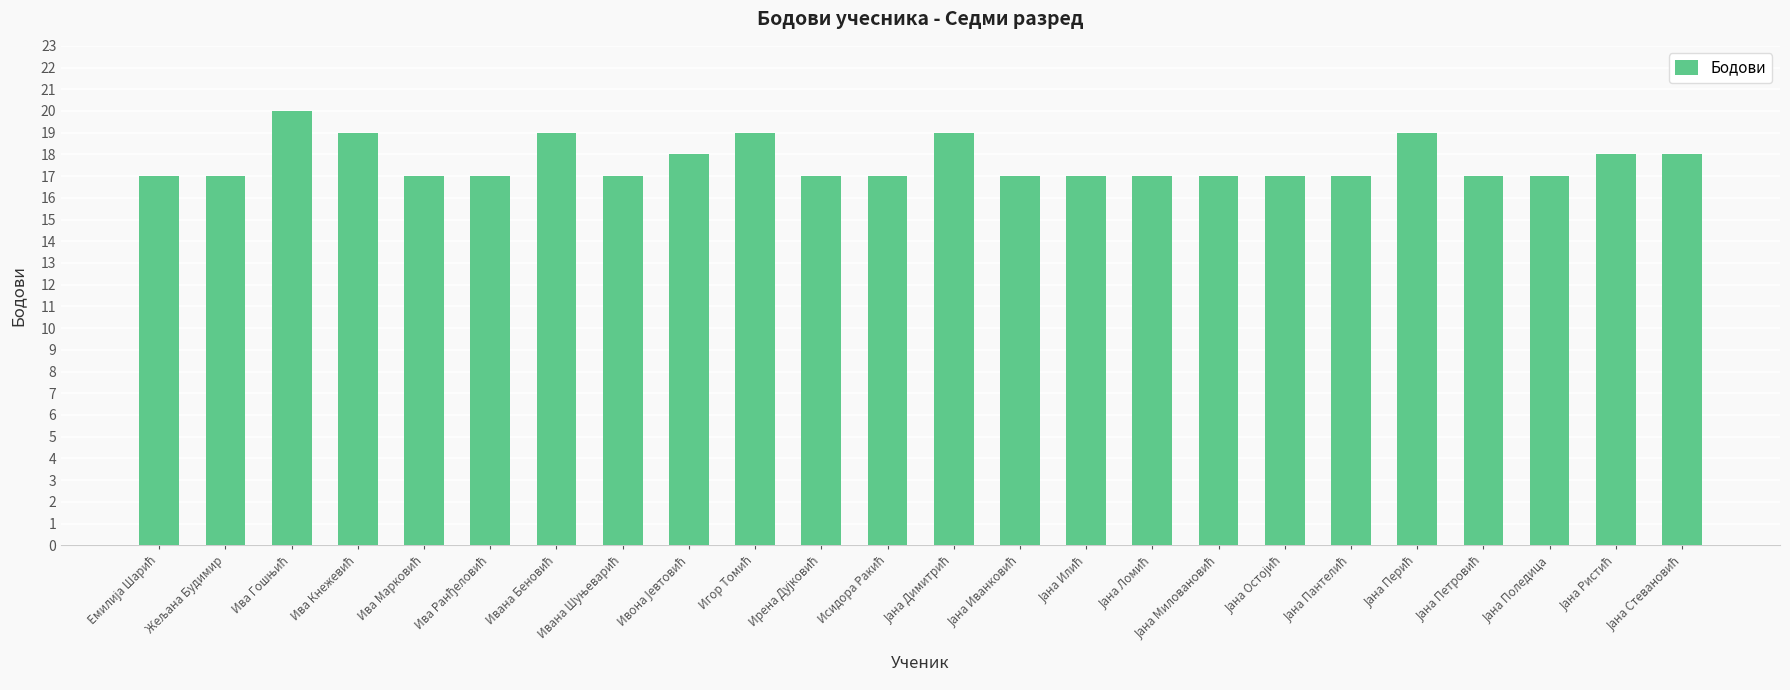

What is the difference between the maximum and minimum values?

3